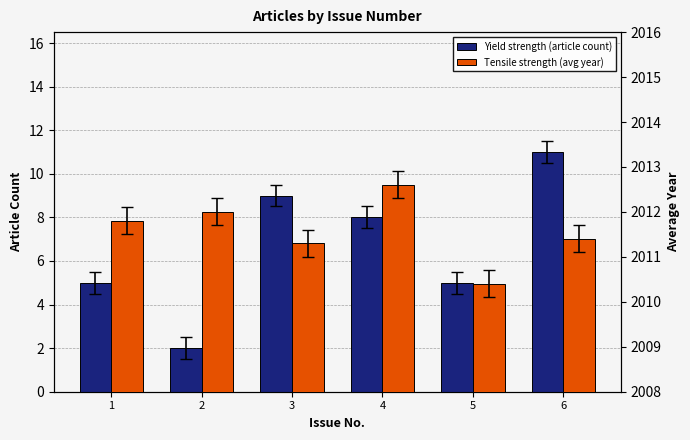

The value of Tensile strength (avg year) at 6 is 2011.4. True or false?

True